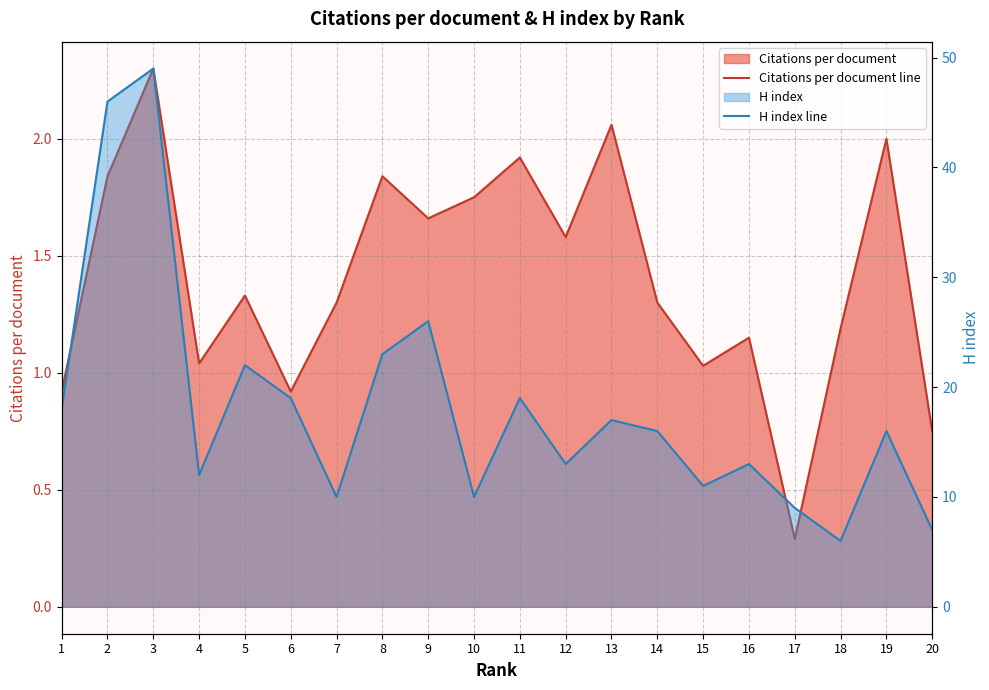

What is the difference between the Citations per document line values at 18 and 7?

0.1